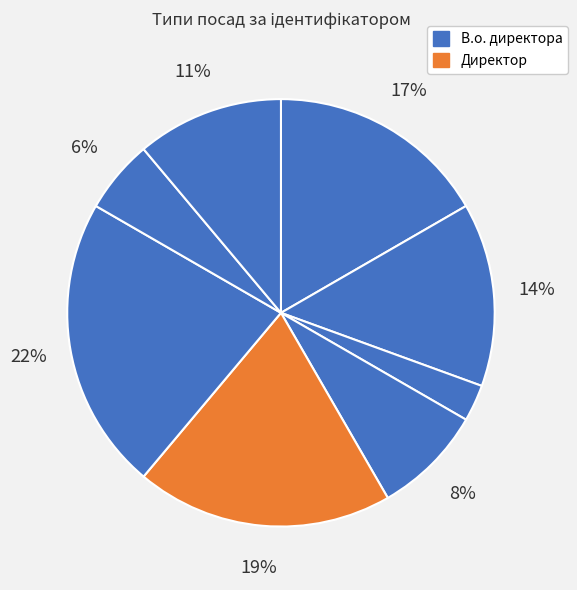

Count the number of slices in the pie.

8